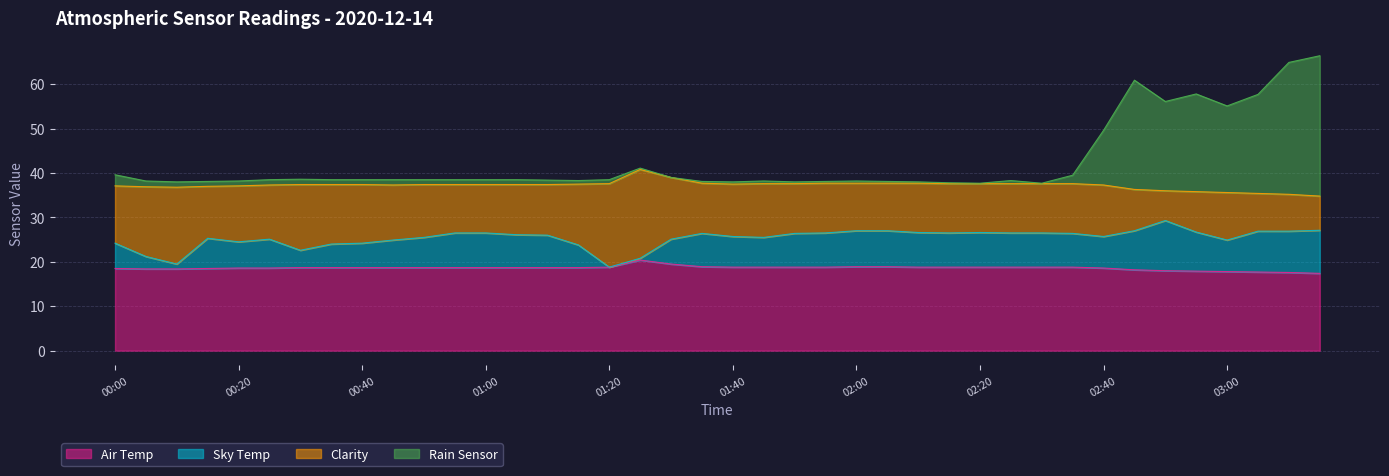

Where is the first local maximum for Rain Sensor?

00:30